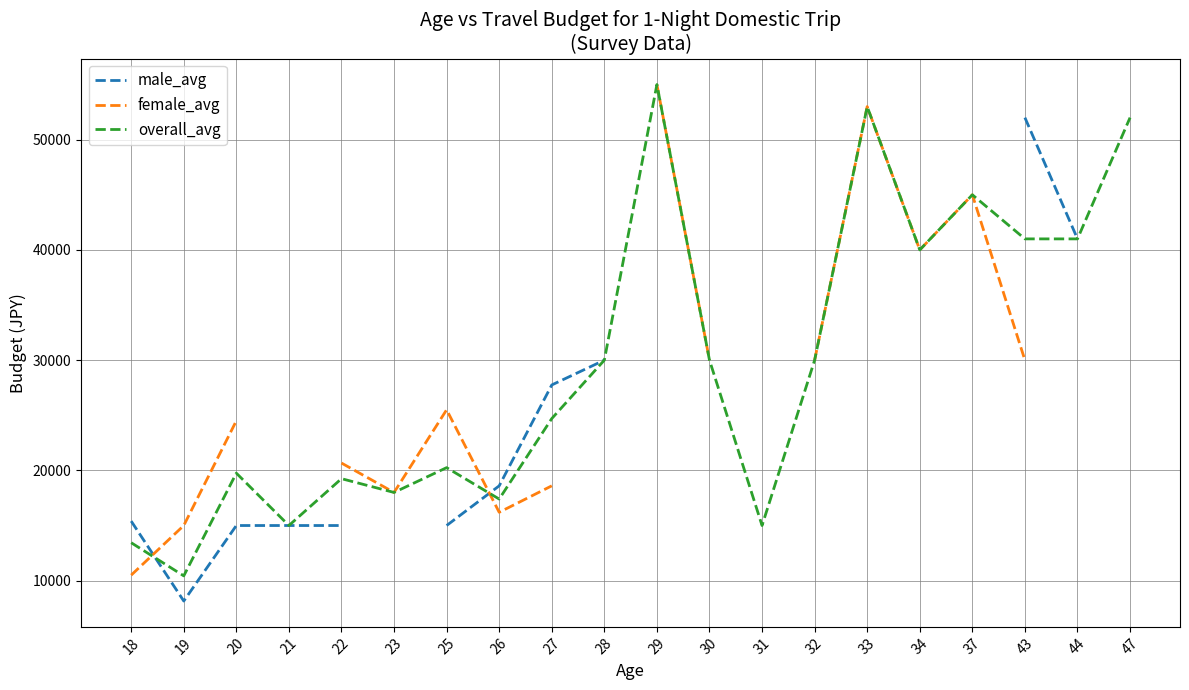

How many lines are shown in the chart?

3